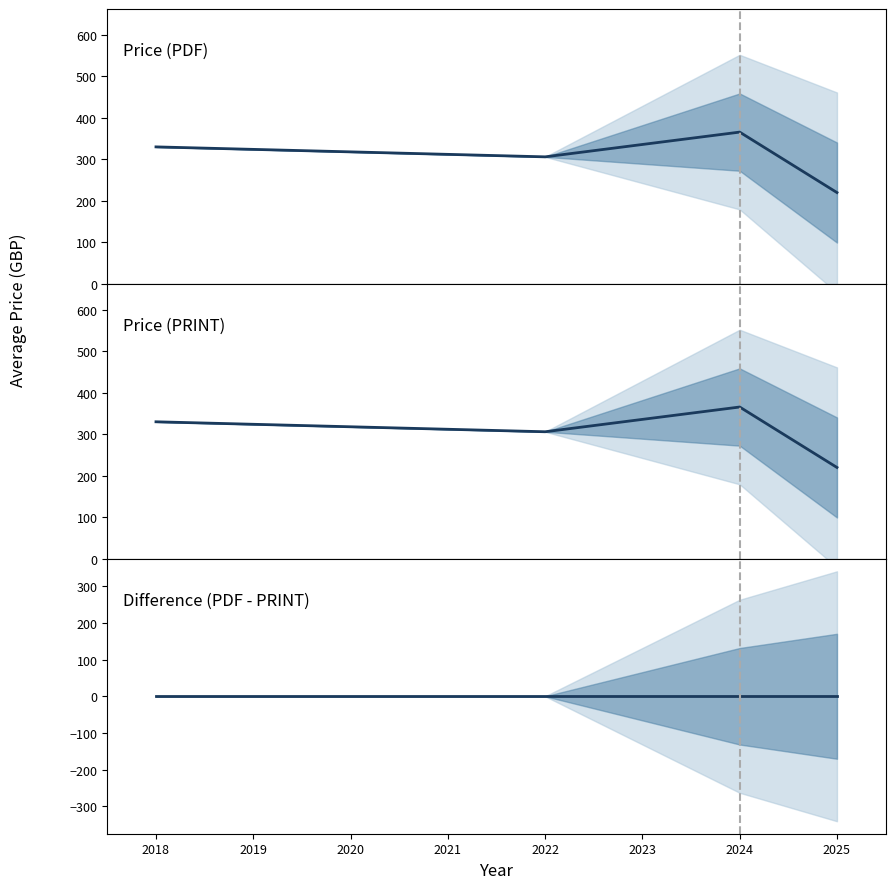

Count the number of categories in the chart.

4